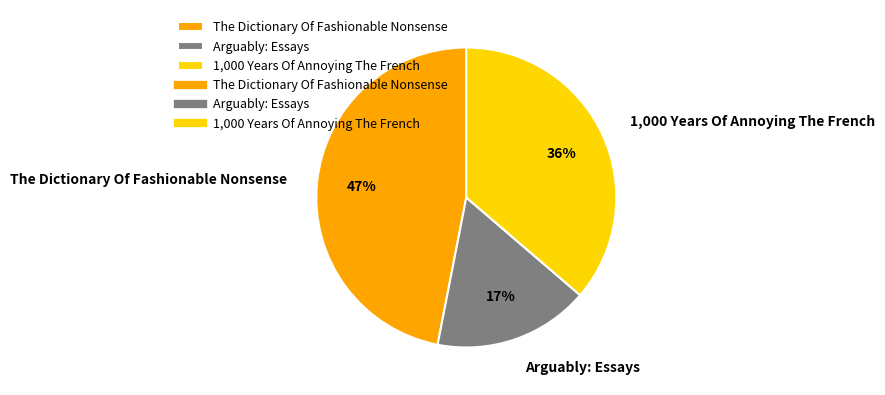

Do The Dictionary Of Fashionable Nonsense and 1,000 Years Of Annoying The French together represent more than half of the pie?

Yes